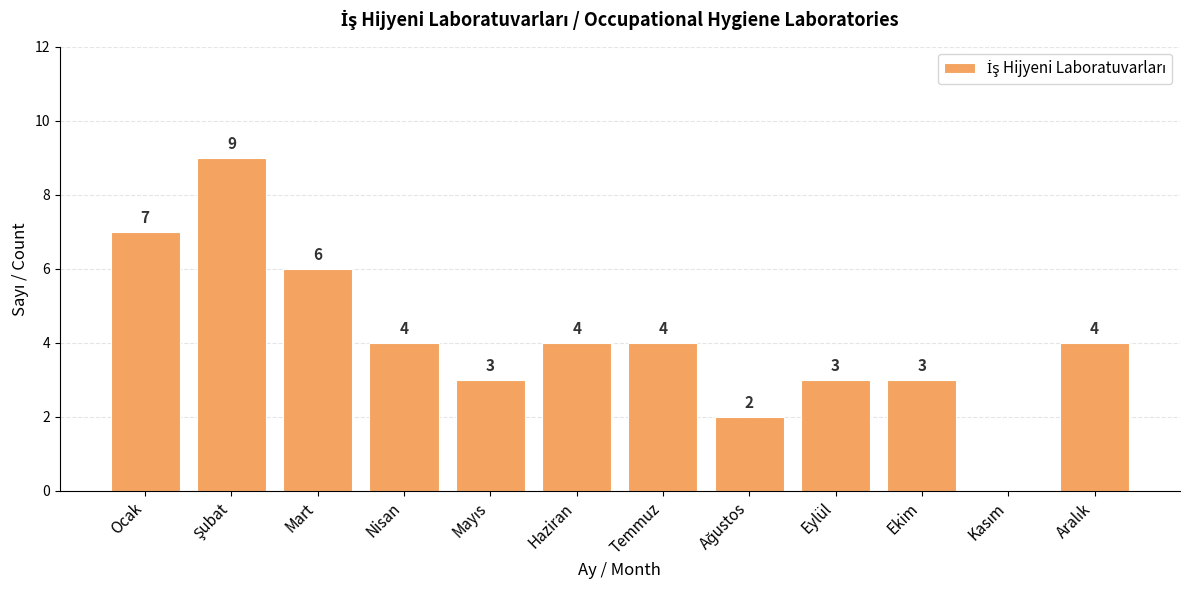

True or false: the data shows 1 at Temmuz.

False